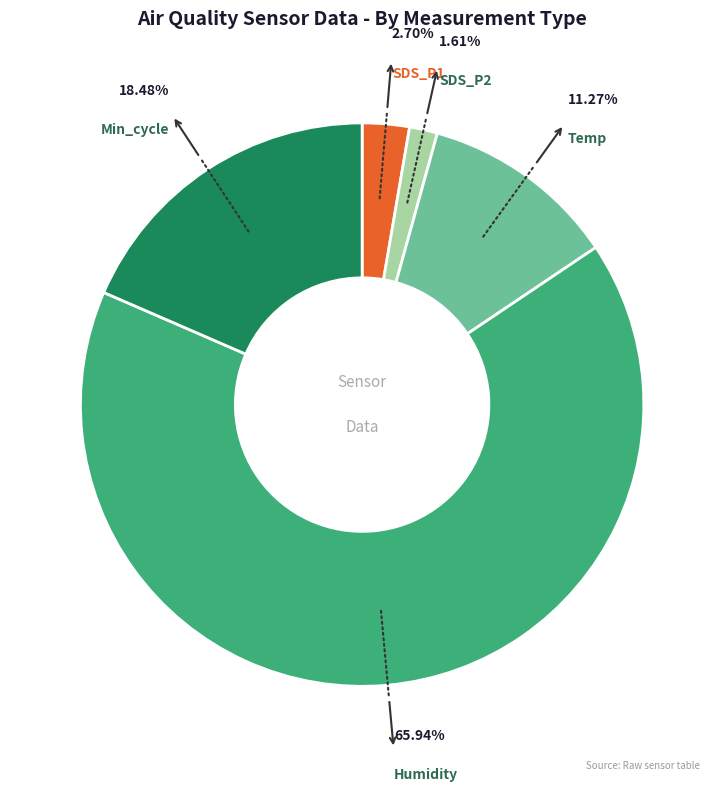

Does any single category account for the majority?

Yes